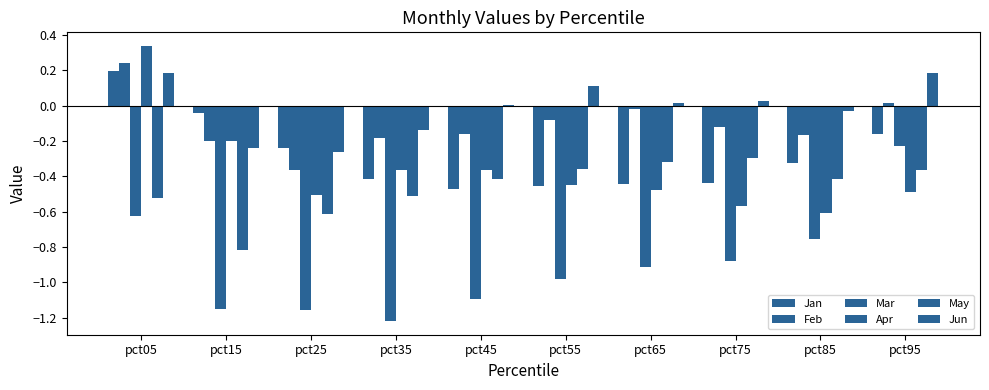

How many negative values does the Jan series have?

9